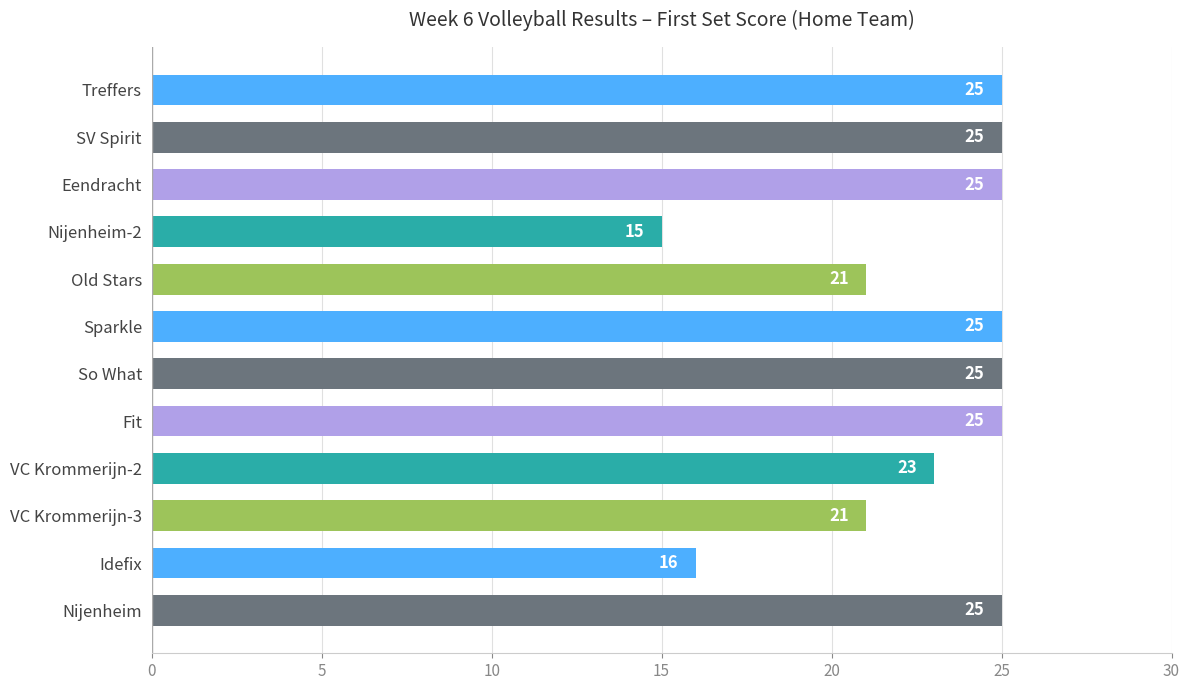

How many bars are there in total?

12